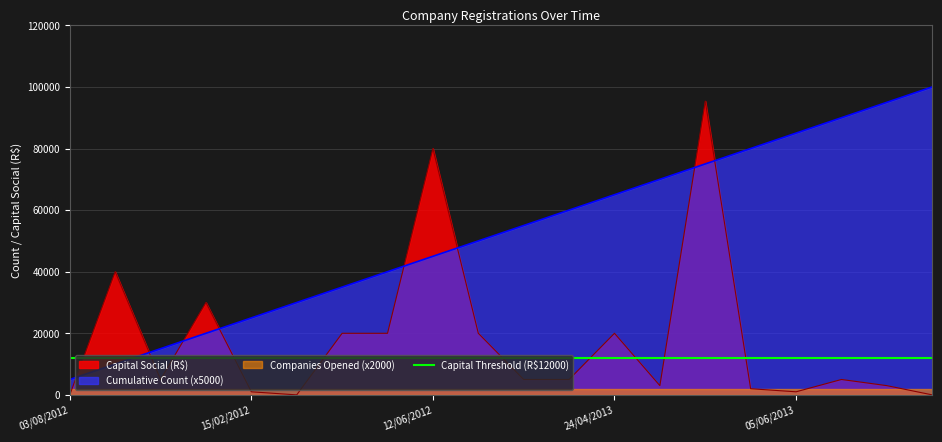

Between 27/03/2012 and 26/01/2012, which is larger?

27/03/2012